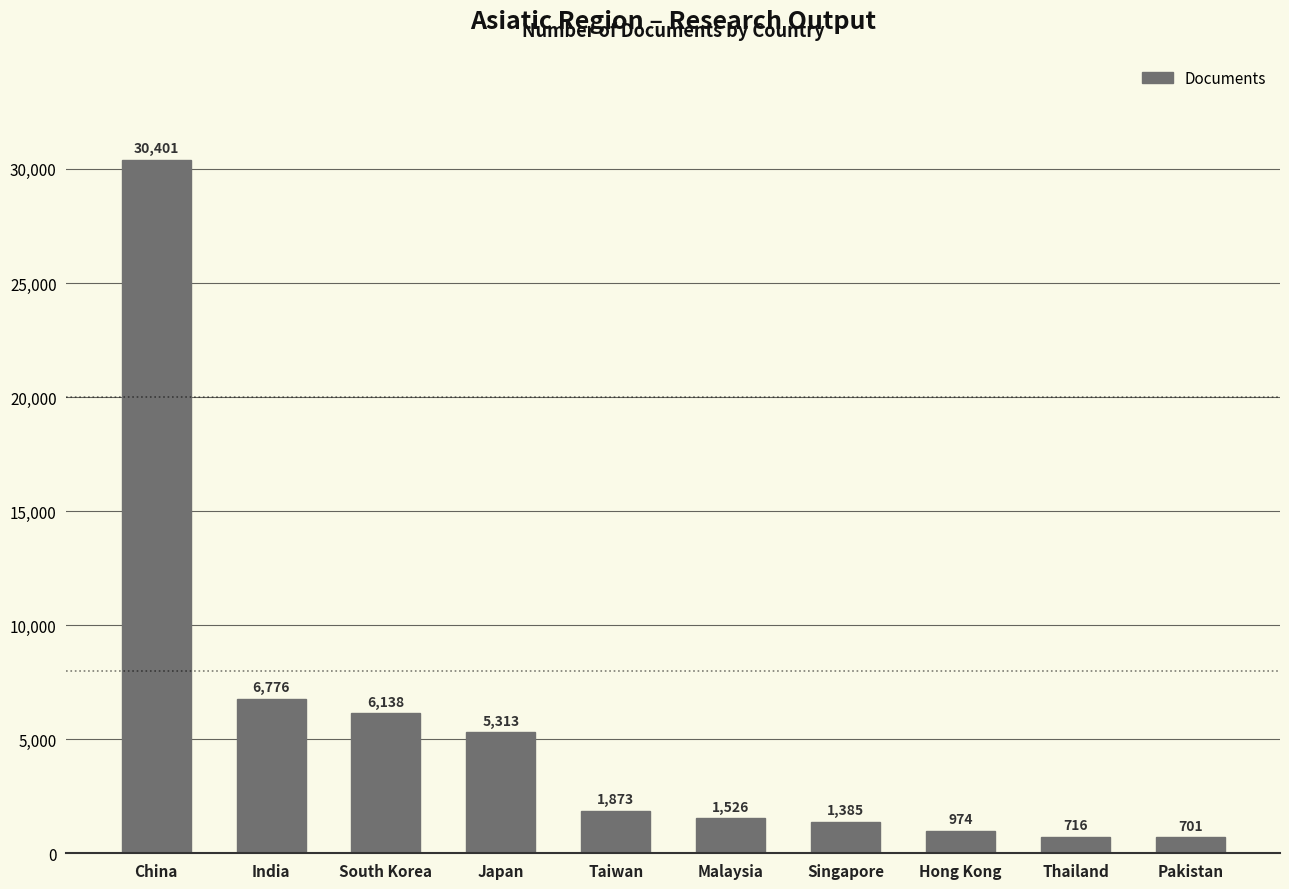

Does the chart contain stacked bars?

No